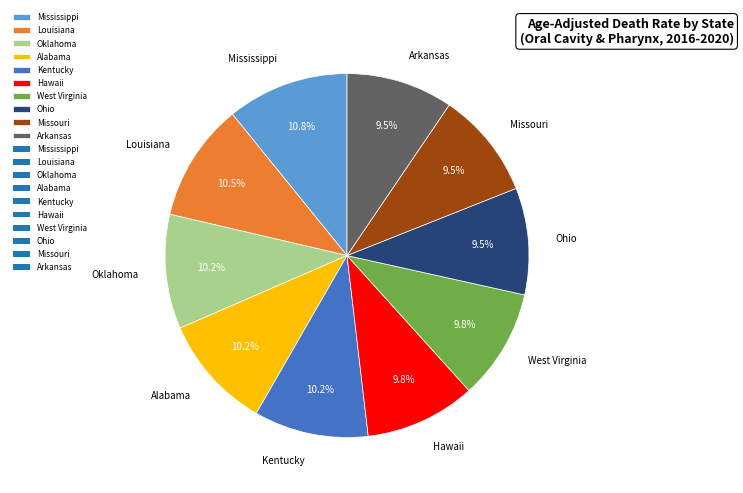

What is the ratio of the value at Kentucky to the value at Oklahoma?

1.0